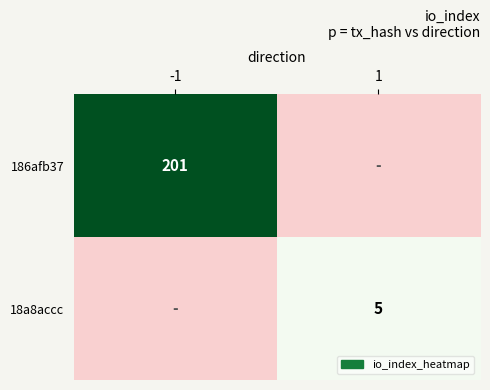

The value of 186afb37 at -1 is 110. True or false?

False